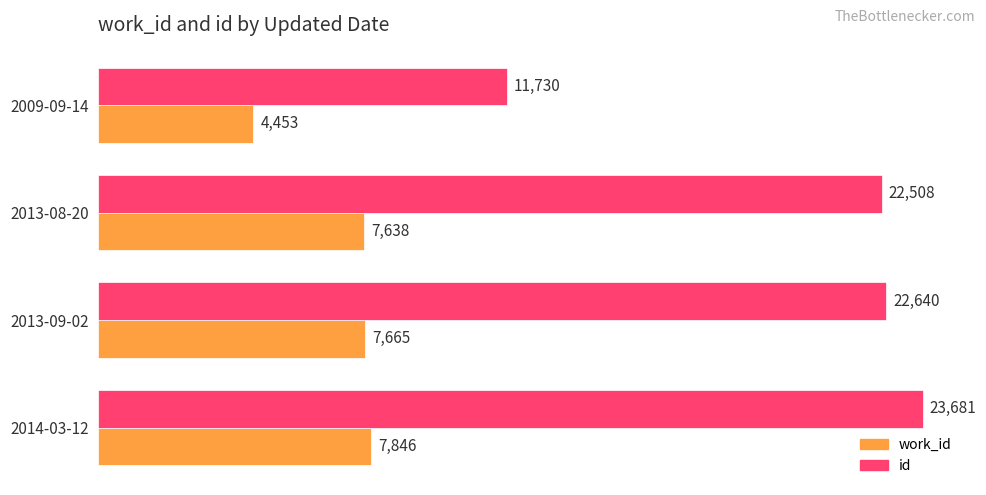

List the series in order of their overall mean, highest first.

id, work_id